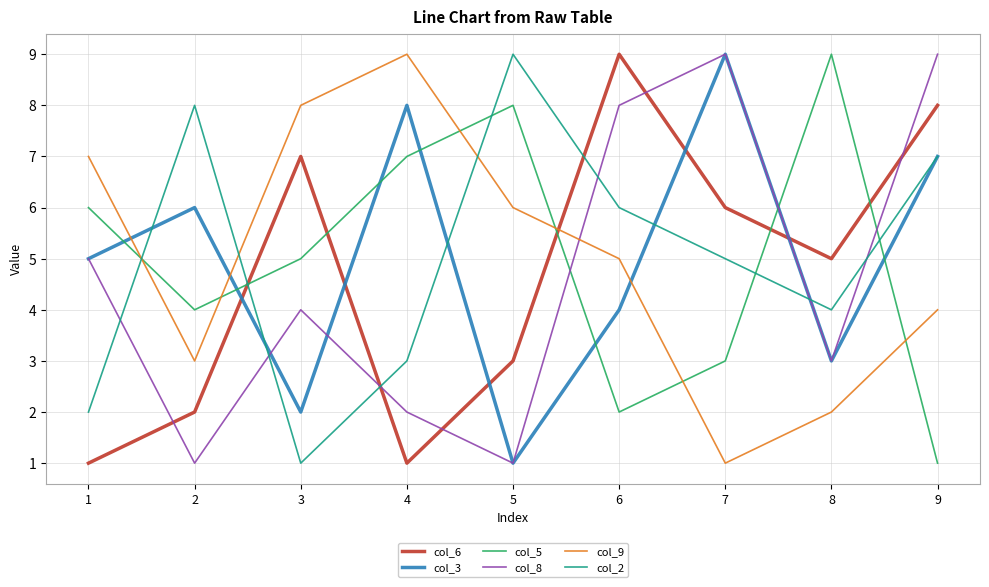

Where is the first local minimum for col_8?

2